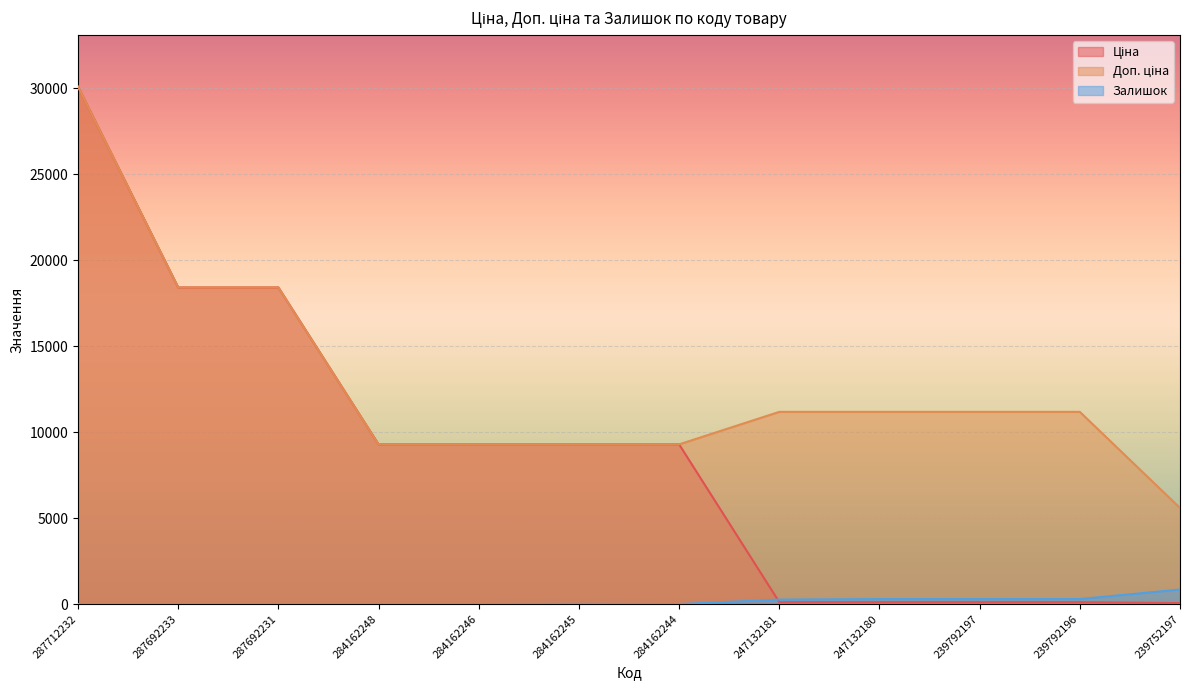

Which series changed the most between 284162246 and 239752197?

Ціна